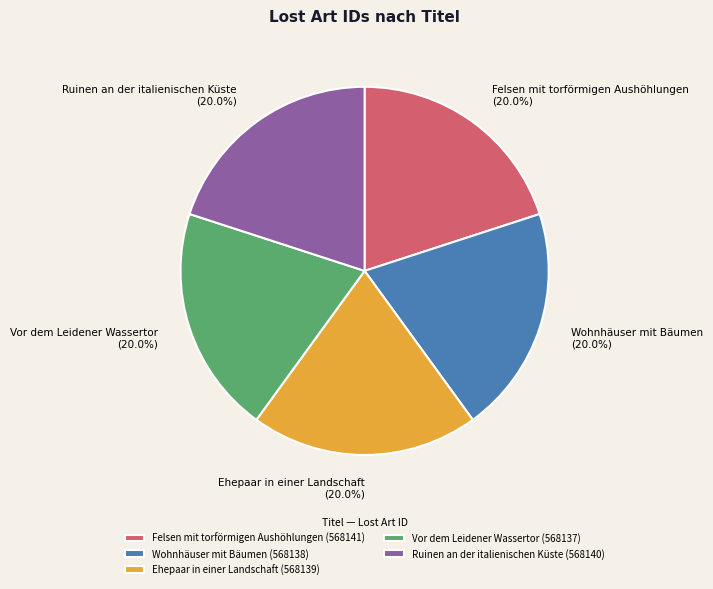

The Ehepaar in einer Landschaft slice represents 13% of the pie. True or false?

False